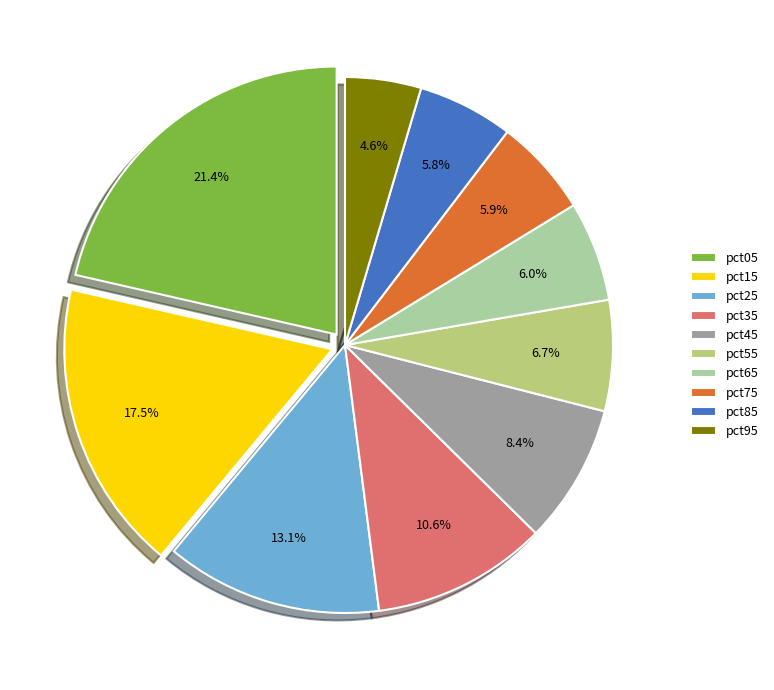

How many segments does this pie chart have?

10